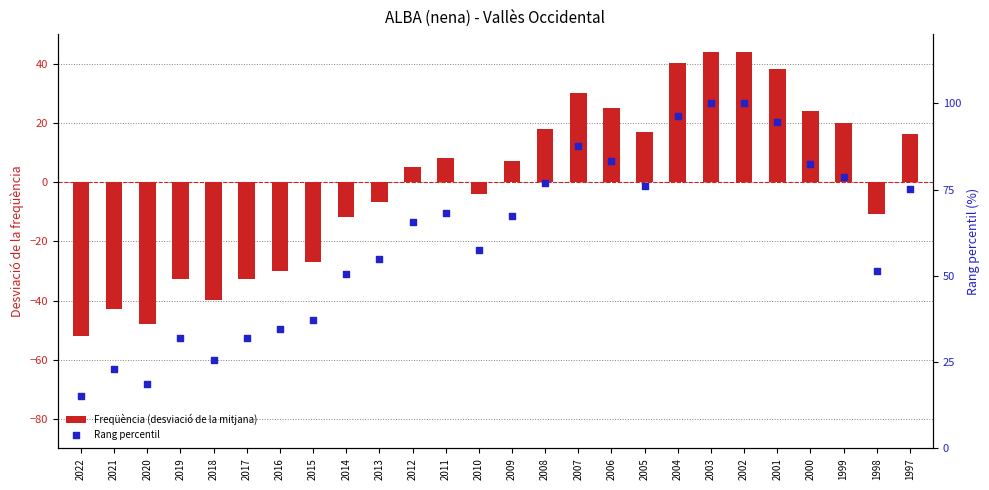

At how many categories does at least one series exceed 56?

15